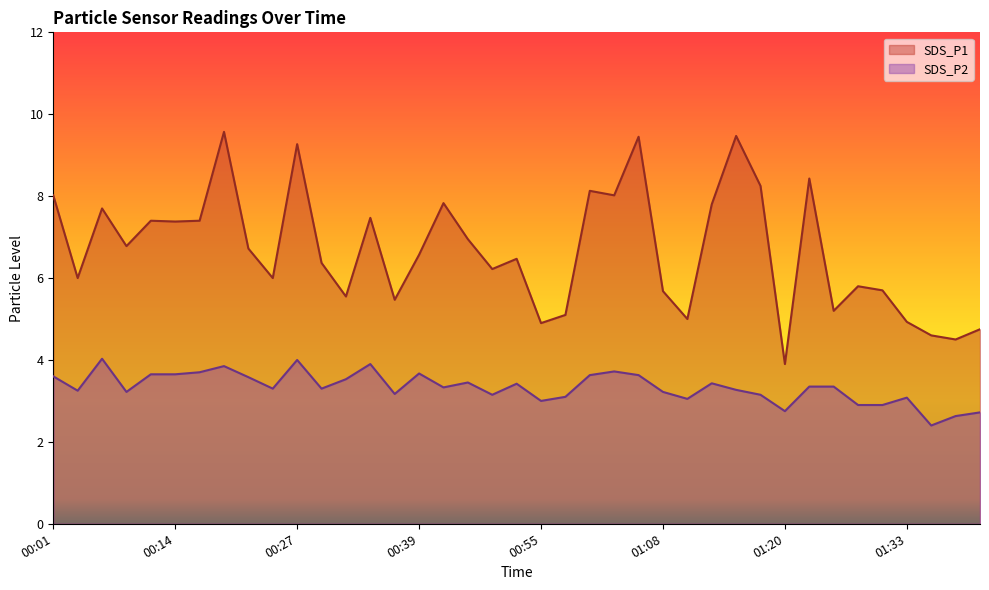

Count the number of categories in the chart.

39